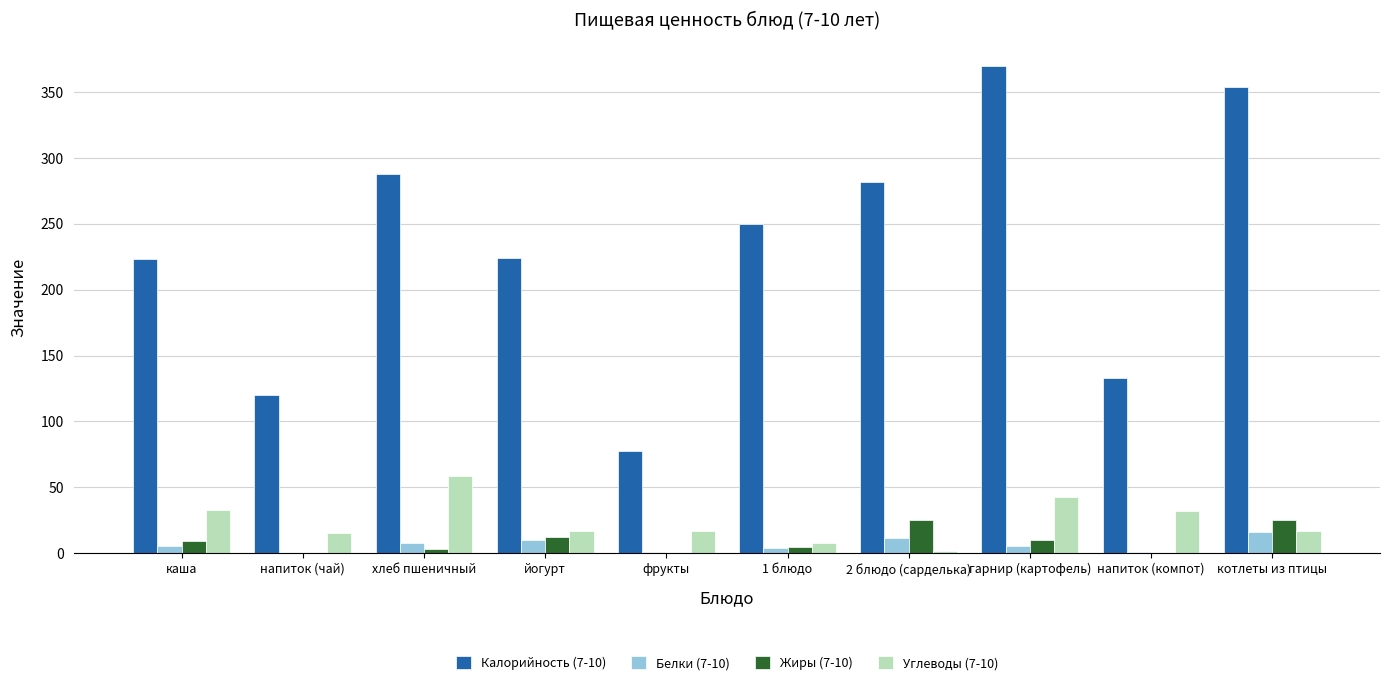

What is the greatest value displayed?

370.0